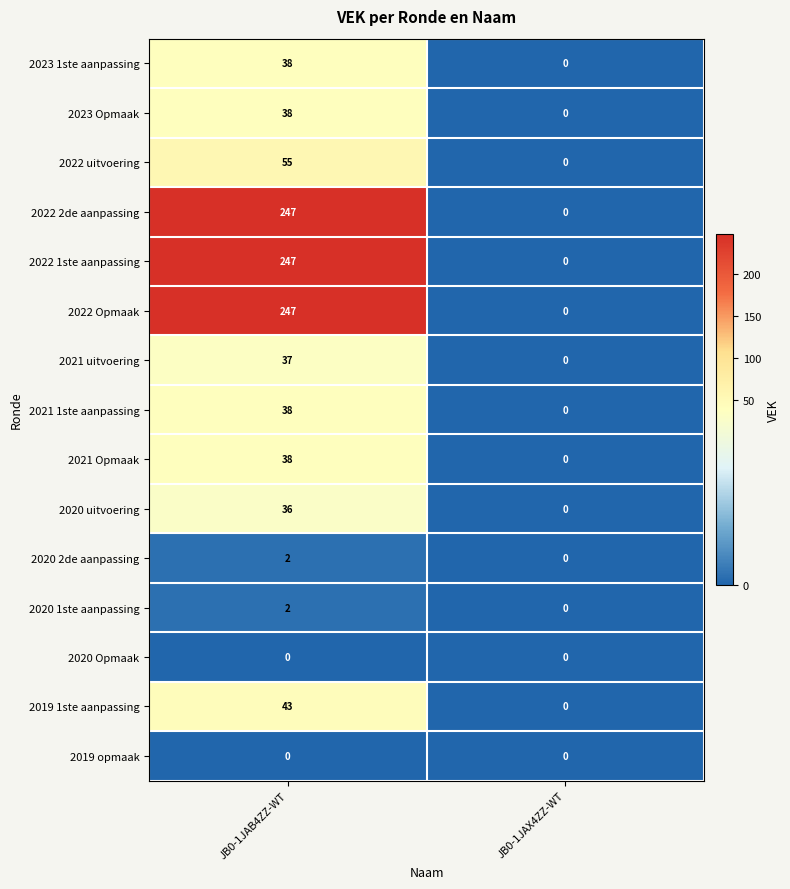

The value of 2022 1ste aanpassing at JB0-1JAX4ZZ-WT is 148. True or false?

False